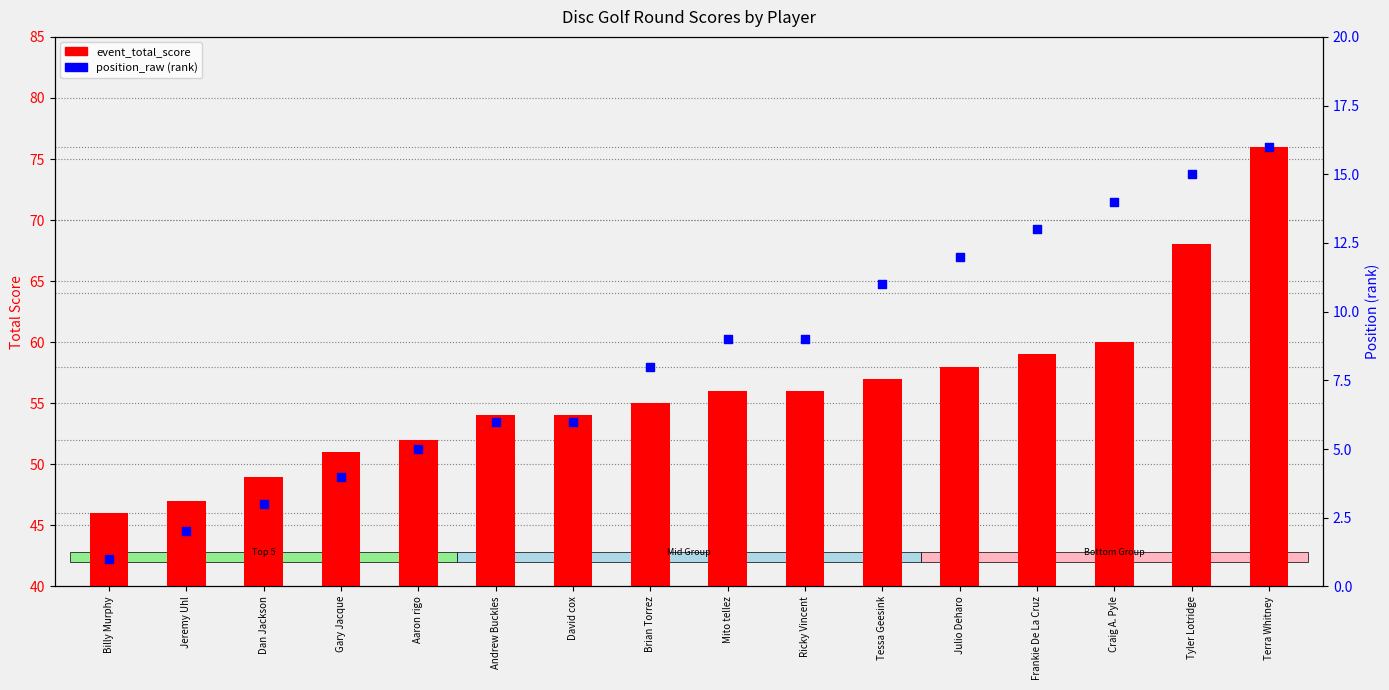

At which category is the sum across all series the highest?

Terra Whitney